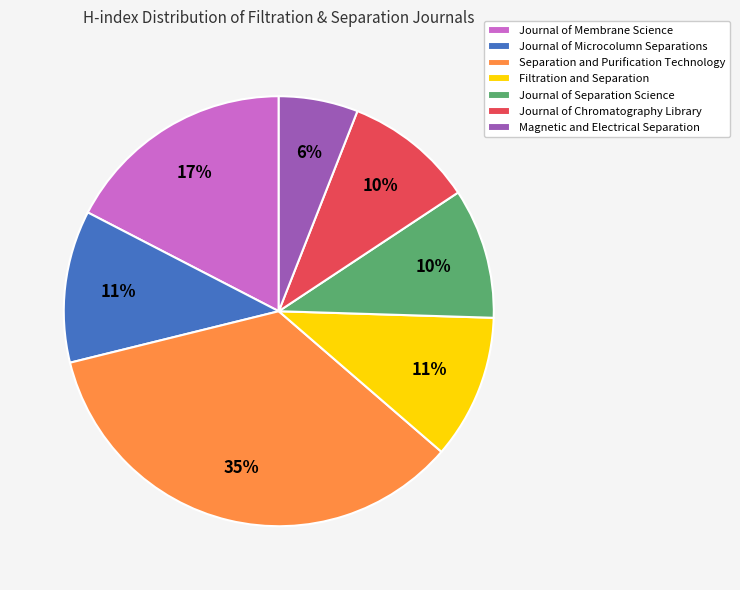

To the nearest percent, what portion does Journal of Microcolumn Separations represent?

11%